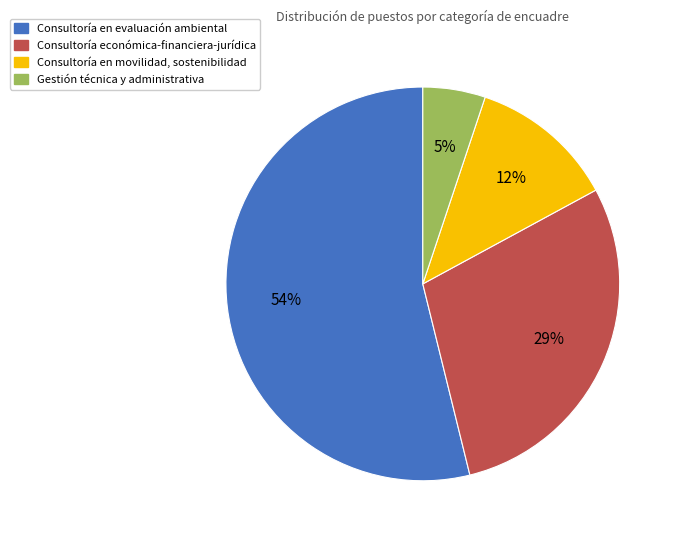

To the nearest percent, what is the difference between the Consultoría en evaluación ambiental and Consultoría económica-financiera-jurídica slice percentages?

25%